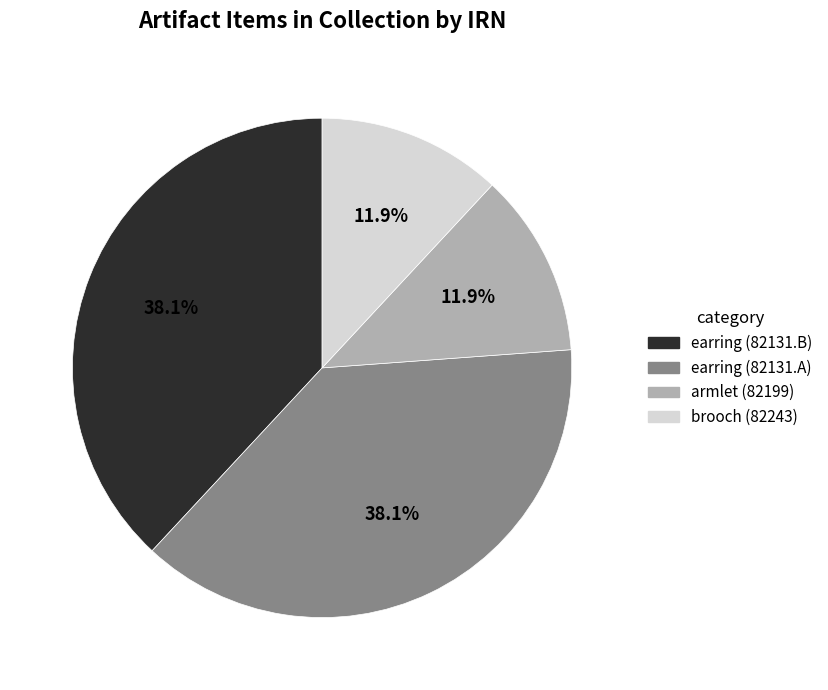

How much of the chart is everything except armlet (82199)?

88.1%